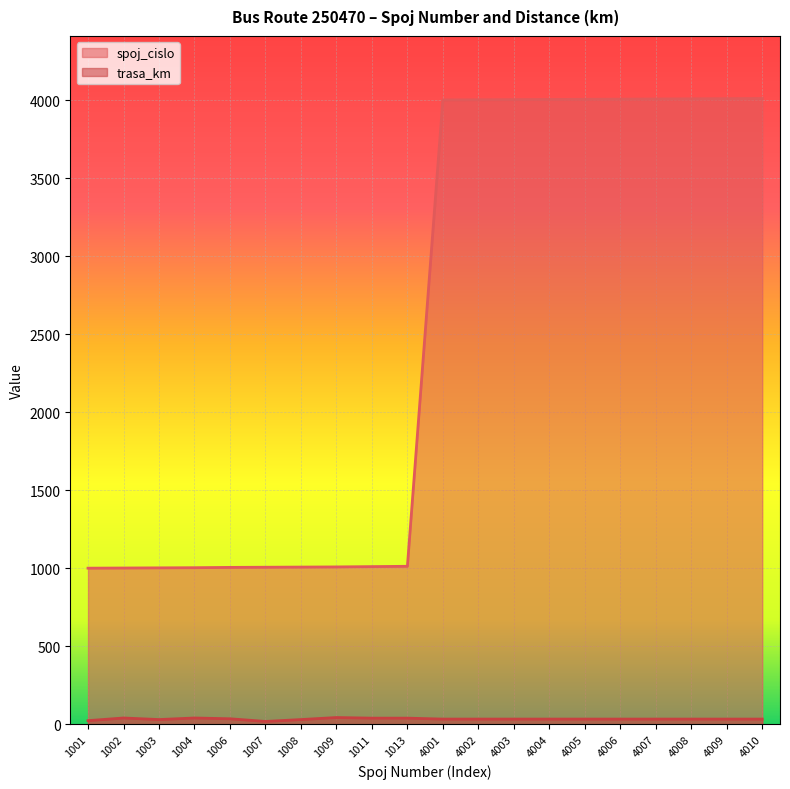

At how many categories does at least one series exceed 3416?

10